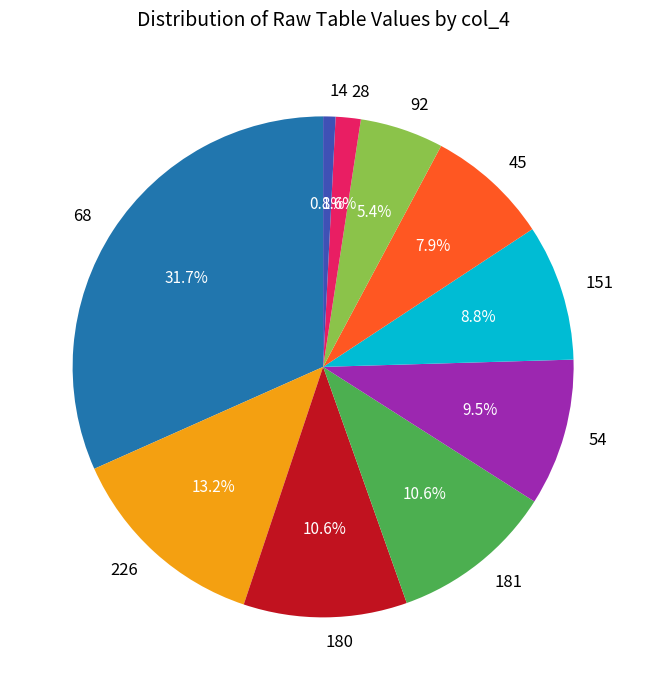

The 68 slice represents 25% of the pie. True or false?

False